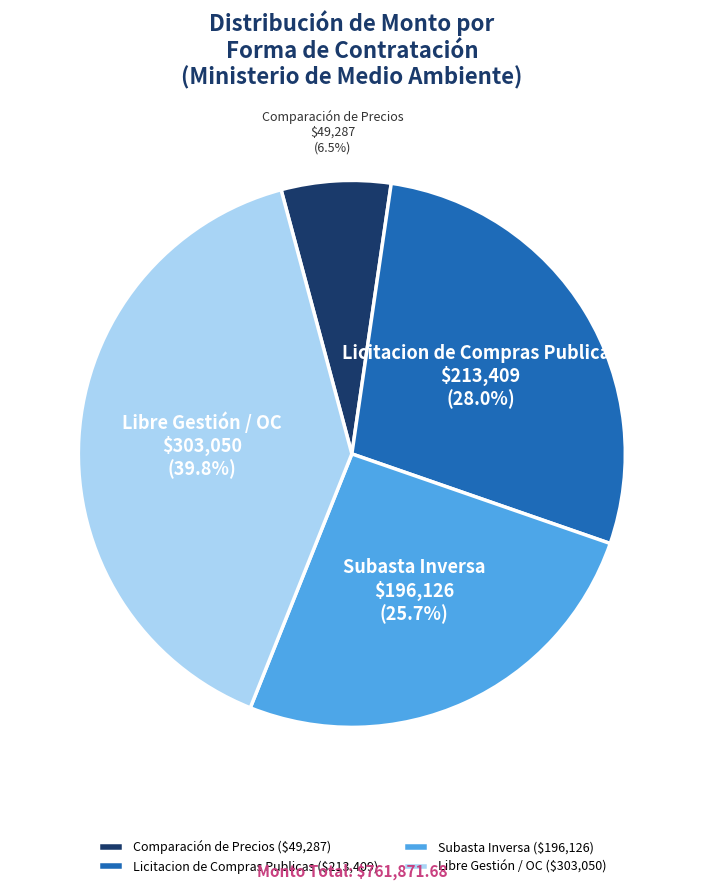

Between Licitacion de Compras Publicas and Subasta Inversa, which is larger?

Licitacion de Compras Publicas